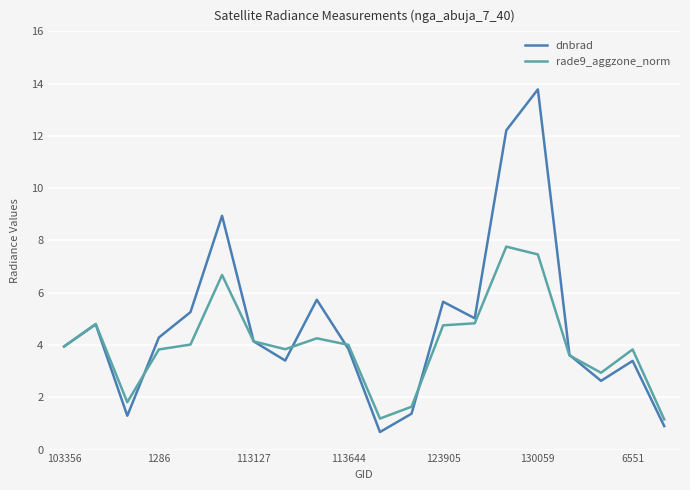

What are all the series names shown in the legend?

dnbrad, rade9_aggzone_norm